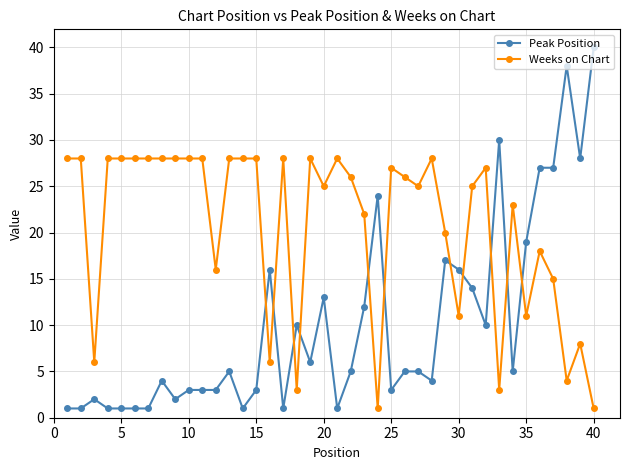

Which series has the largest range (max minus min)?

Peak Position